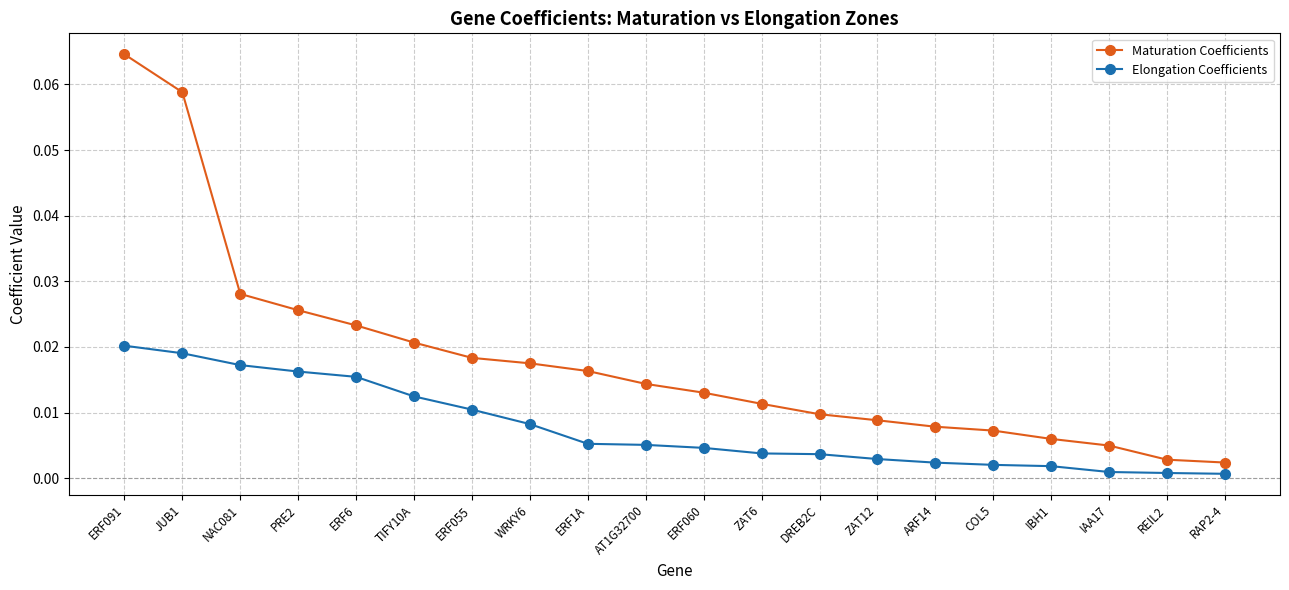

True or false: Elongation Coefficients and Maturation Coefficients cross at least once.

False